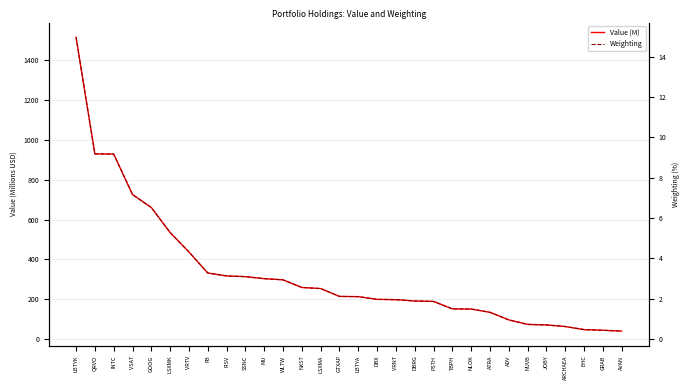

Reading left to right, extract all data points from this chart.

Value (M): 1516.1	929.9	928.9	725.5	660.4	534.4	436.9	331.1	316.6	312.9	302.8	296.9	258.5	253.0	213.5	212.4	198.7	197.2	190.6	188.3	150.9	150.2	133.6	95.5	73.0	70.2	62.2	46.7	43.4	39.3
Weighting: 15.0	9.2	9.2	7.2	6.5	5.3	4.3	3.3	3.1	3.1	3.0	2.9	2.6	2.5	2.1	2.1	2.0	1.9	1.9	1.9	1.5	1.5	1.3	0.9	0.7	0.7	0.6	0.5	0.4	0.4